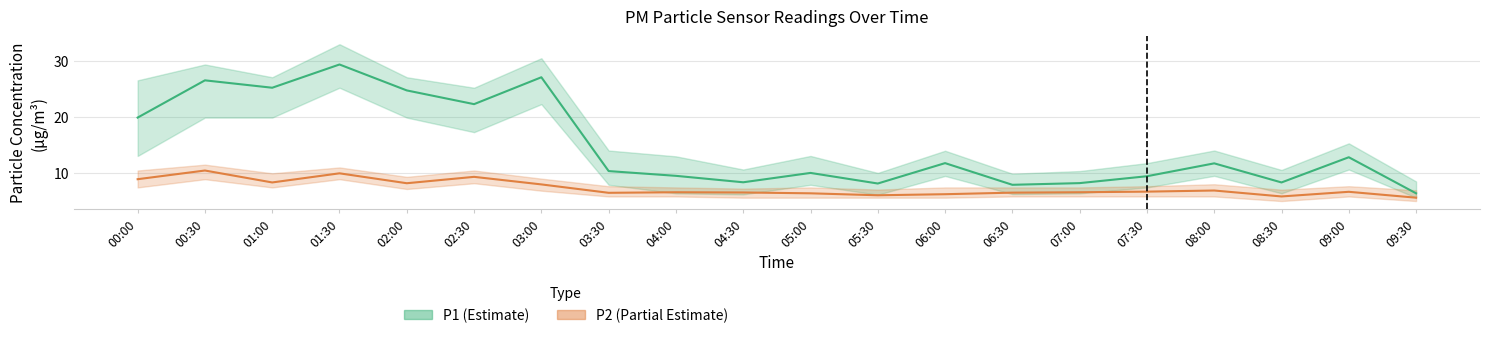

What is the total value across all series at 01:00?

33.5